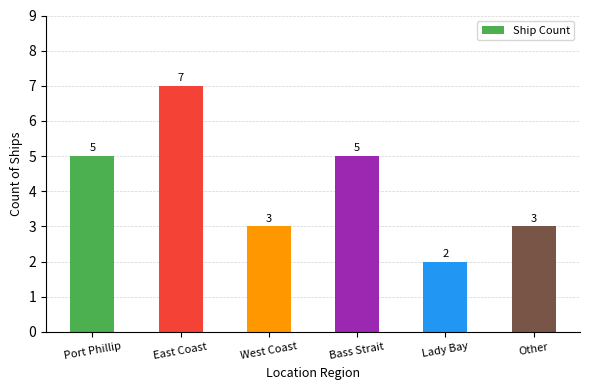

True or false: the data shows 5 at Port Phillip.

True